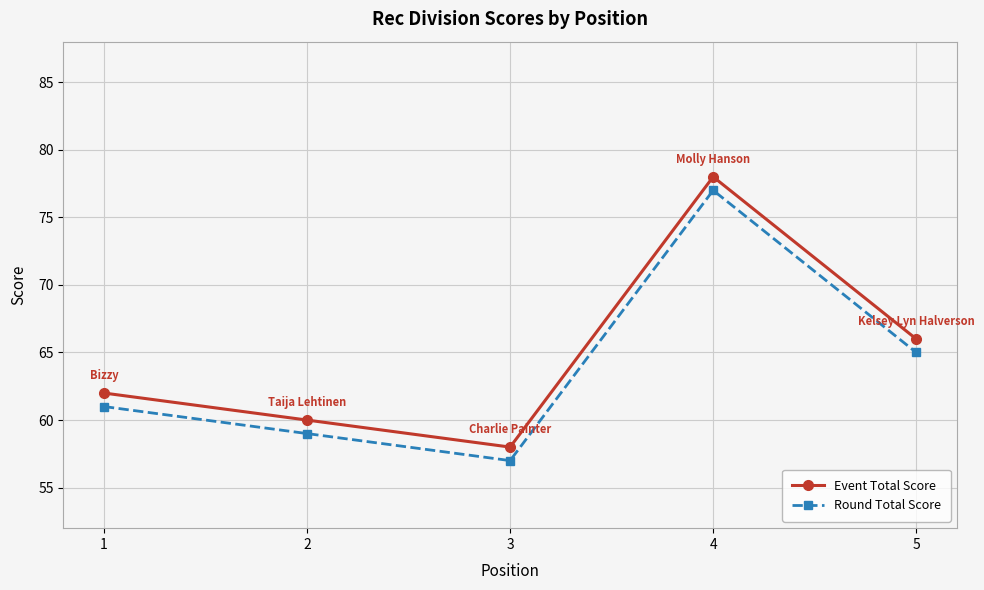

How many lines are shown in the chart?

2